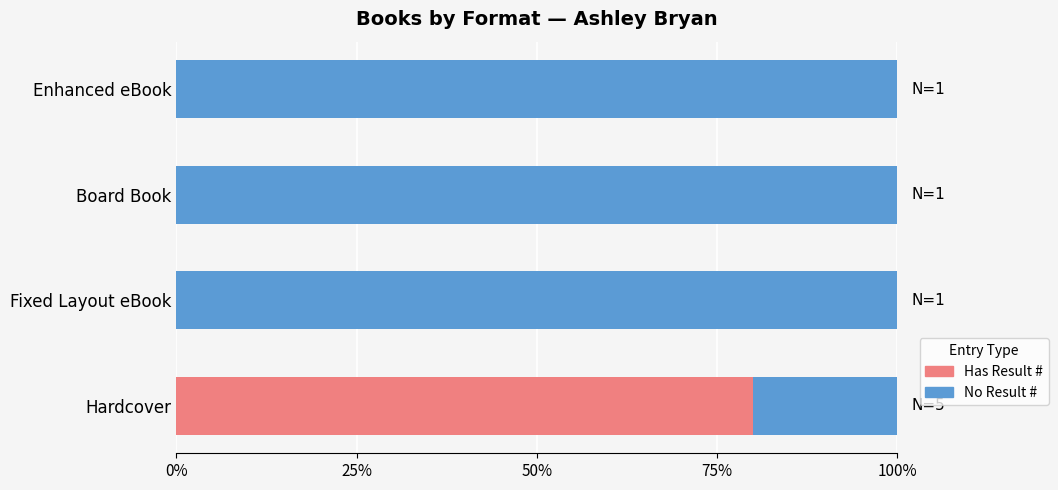

The value of Has Result # at Fixed Layout eBook is 0. True or false?

True